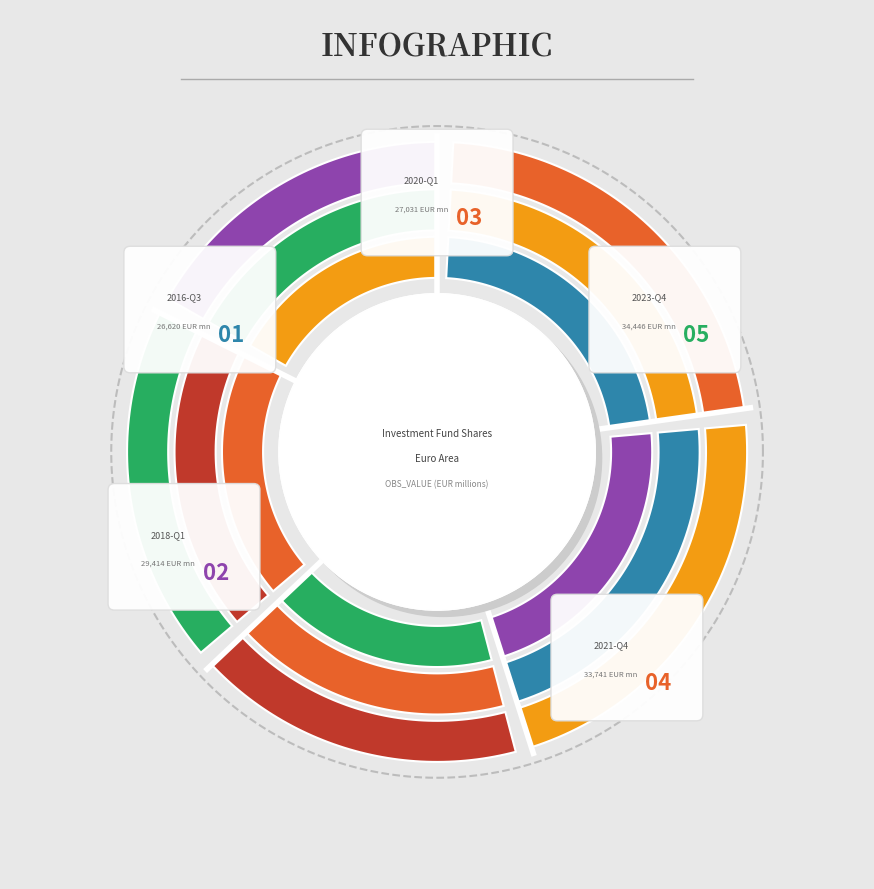

Approximately how many times larger is the value at 2020-Q1 compared to 2023-Q4?

0.8